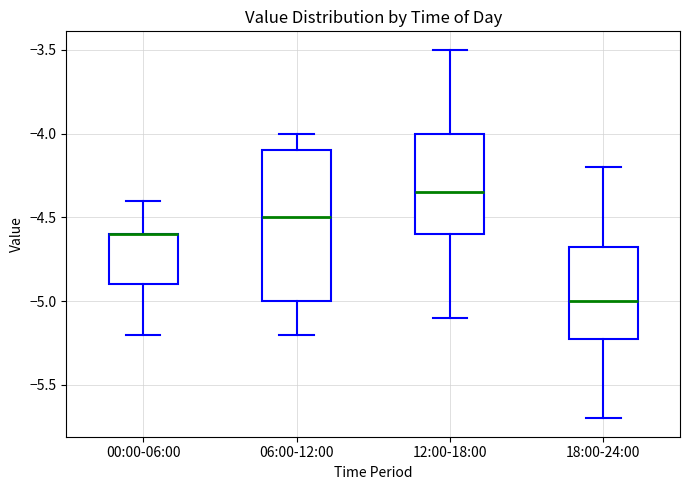

Where is the upper edge of the box for 00:00-06:00 on the y-axis? The values are not printed on the chart, so give them approximately, as read against the axis.

-4.60